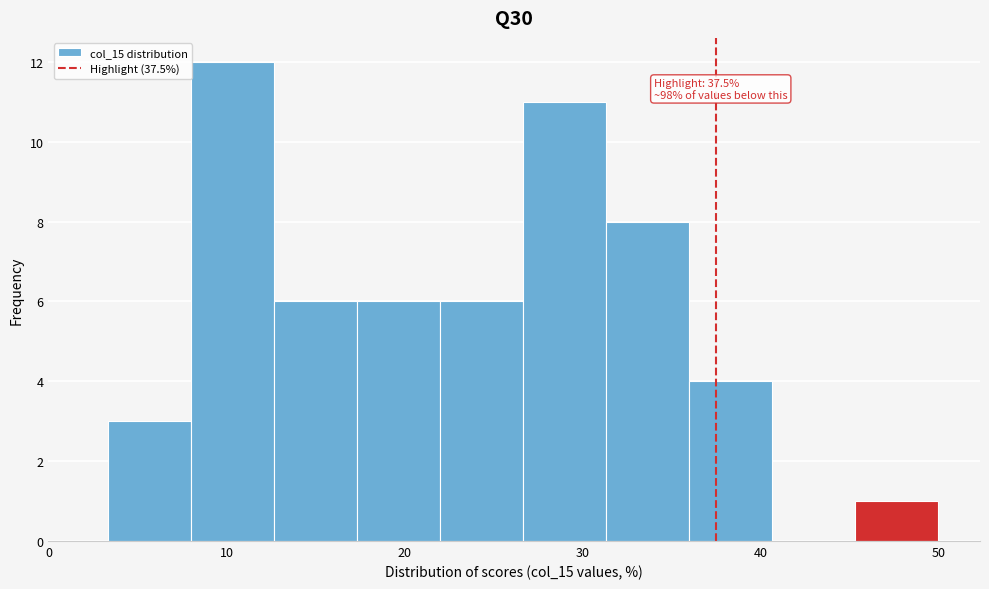

Over which range of the x-axis is the bar tallest?

8 to 13